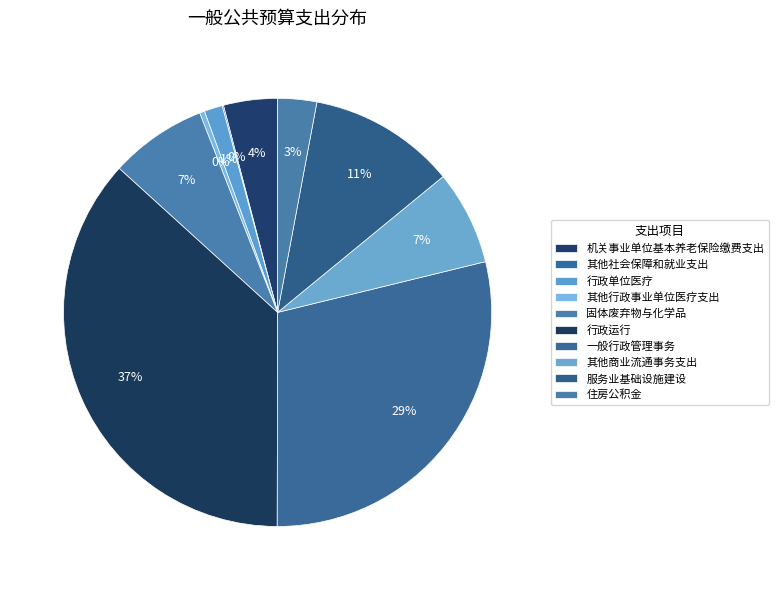

Rank the categories by value from lowest to highest.

其他社会保障和就业支出, 其他行政事业单位医疗支出, 行政单位医疗, 住房公积金, 机关事业单位基本养老保险缴费支出, 其他商业流通事务支出, 固体废弃物与化学品, 服务业基础设施建设, 一般行政管理事务, 行政运行